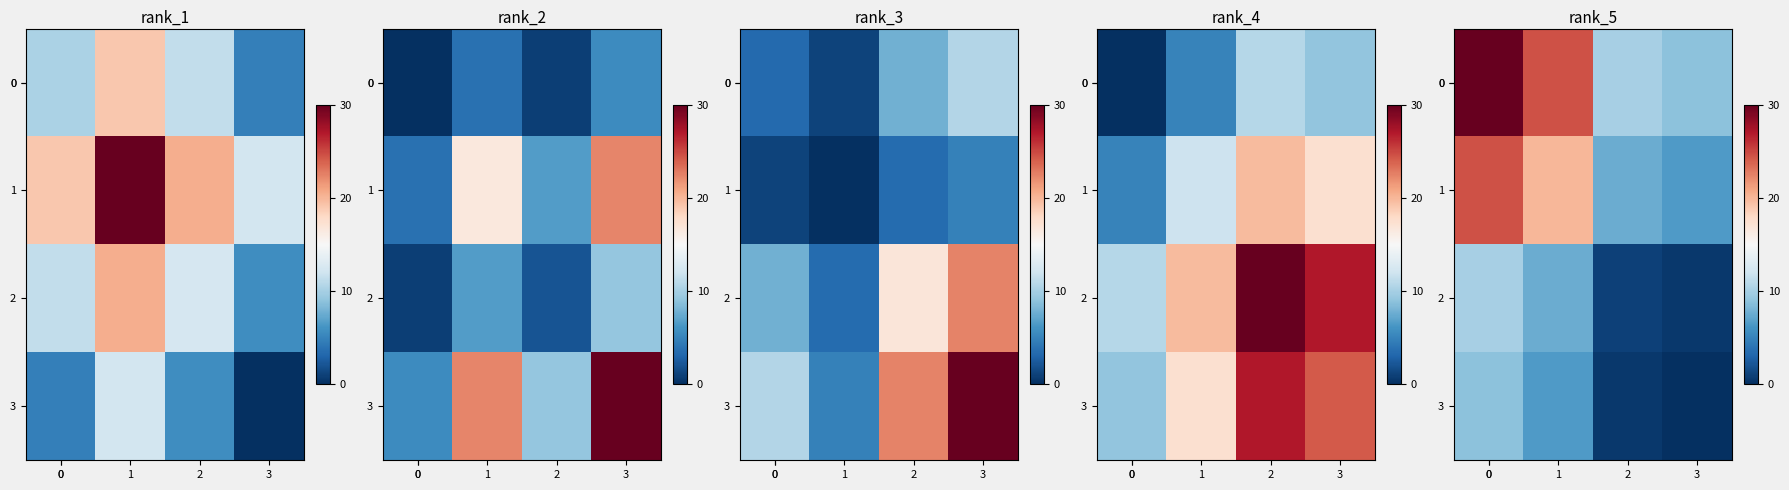

The 0 series shows 16.1 at 1. True or false?

False